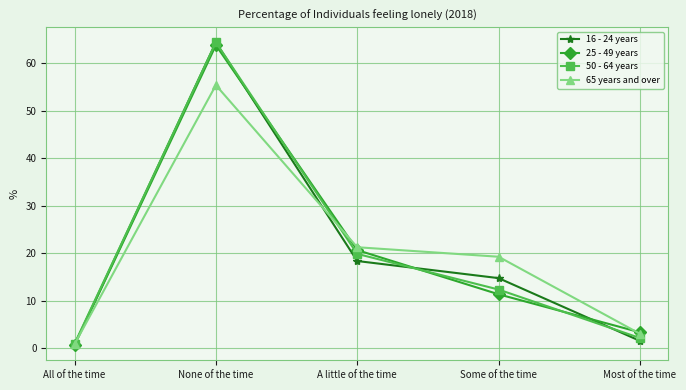

How many values in the 25 - 49 years series exceed 11?

3